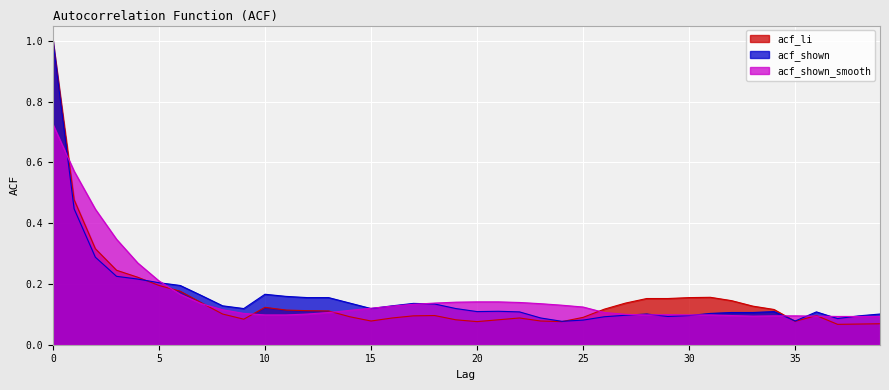

What are all the series names shown in the legend?

acf_li, acf_shown, acf_shown_smooth